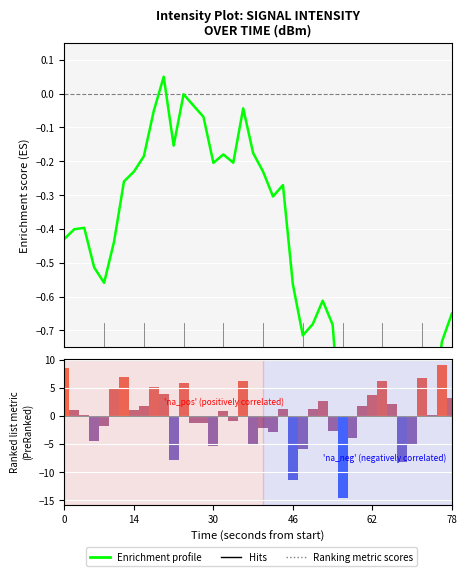

Does the chart contain any negative values?

Yes